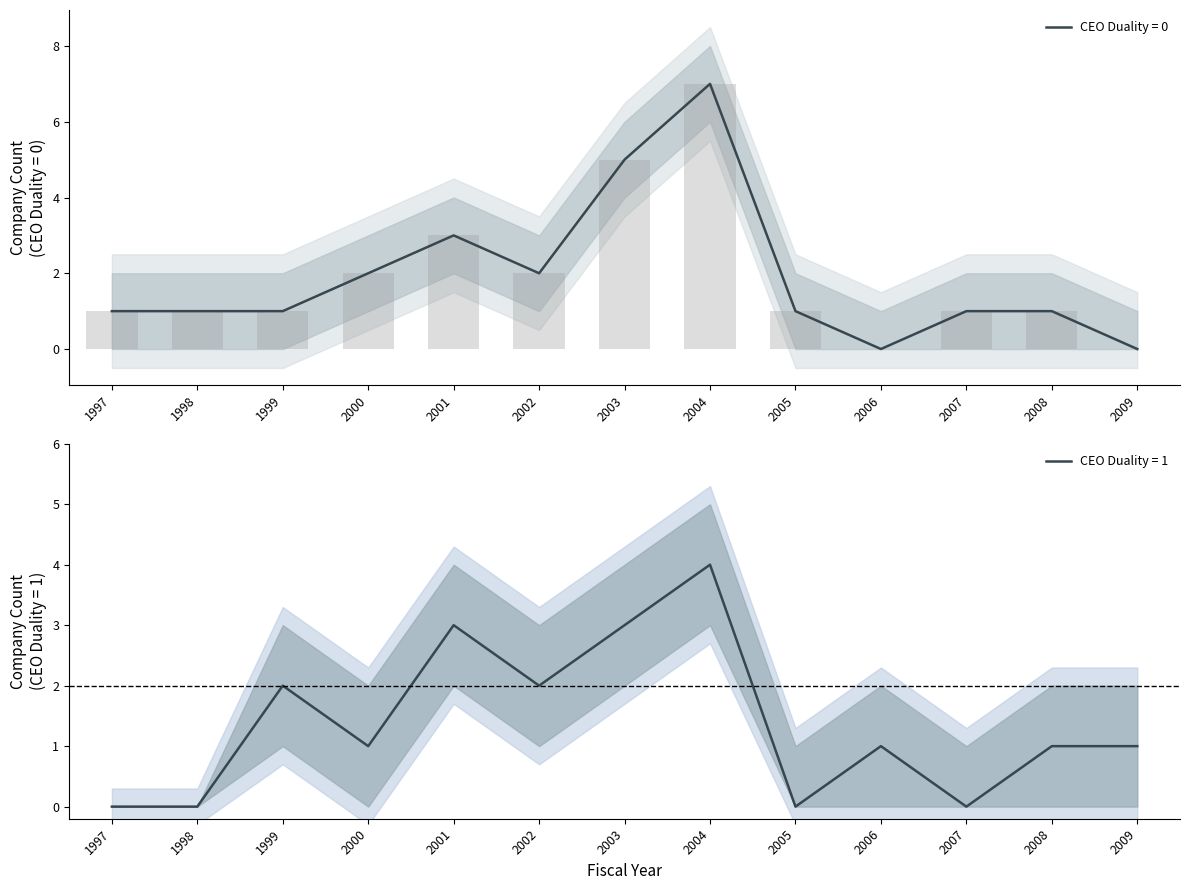

The value of CEO Duality = 0 at 2003 is 7. True or false?

False